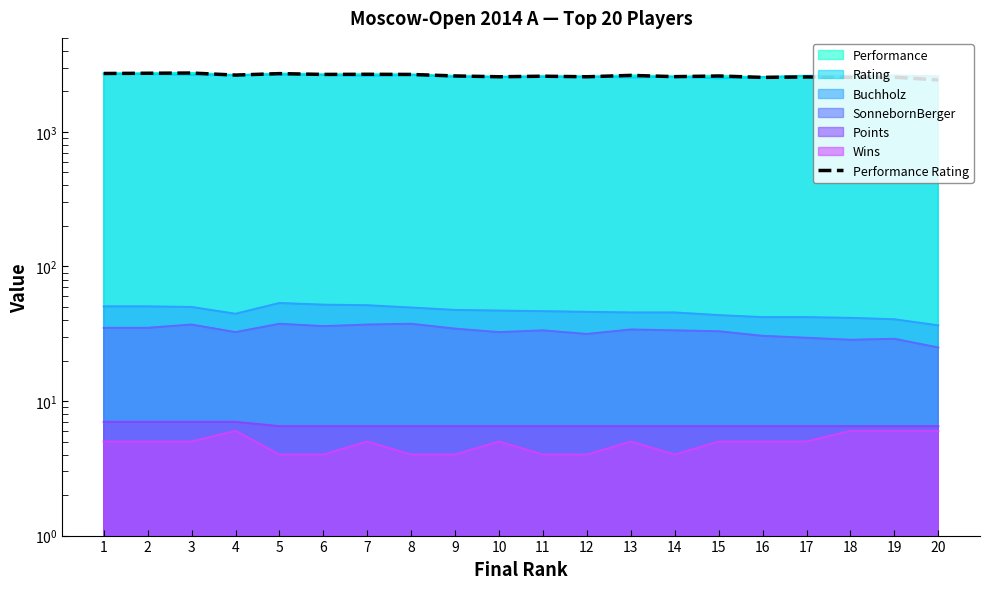

How many interior local valleys (lower than both neighbors) does the data have?

7